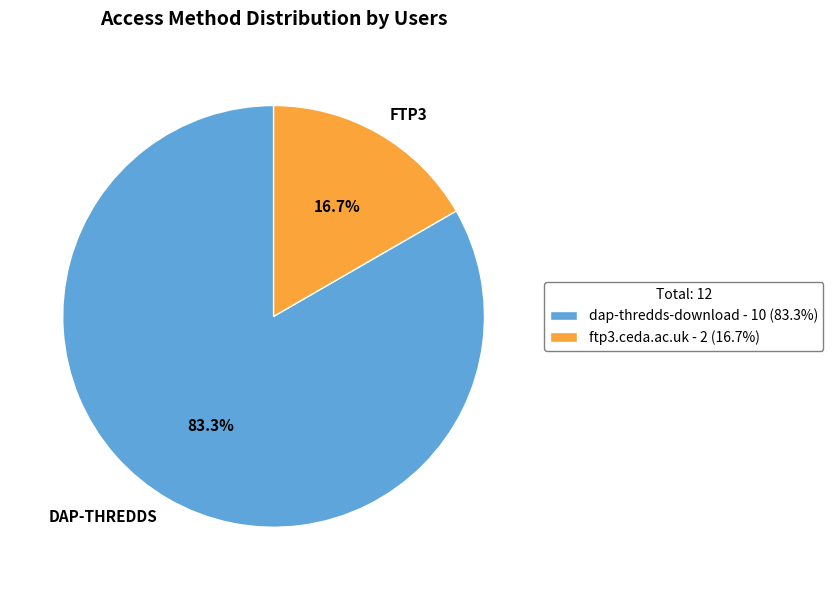

What is the smallest slice in the pie chart?

ftp3.ceda.ac.uk